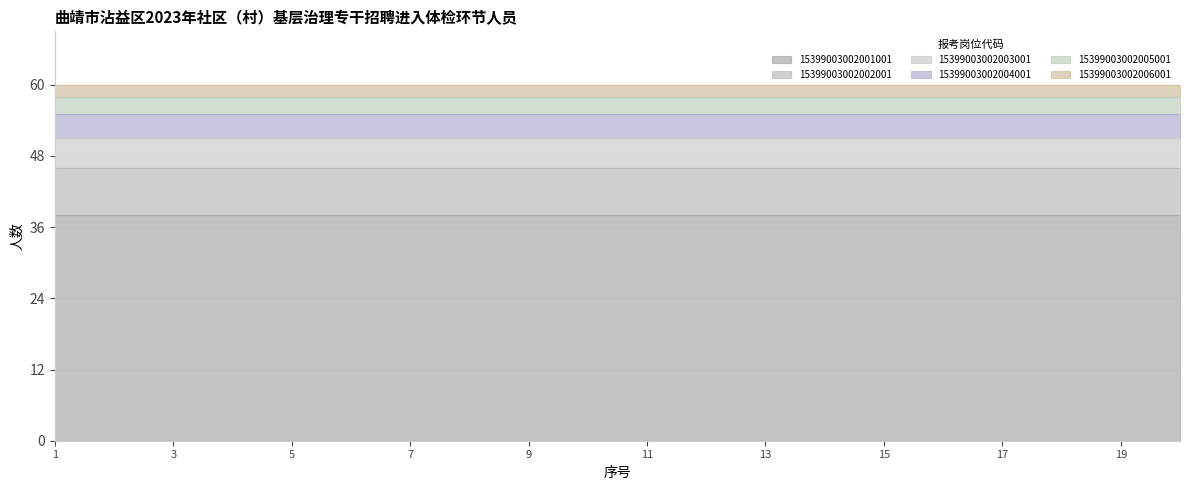

What is the value of the 15399003002003001 point at the 7th from the left?

5